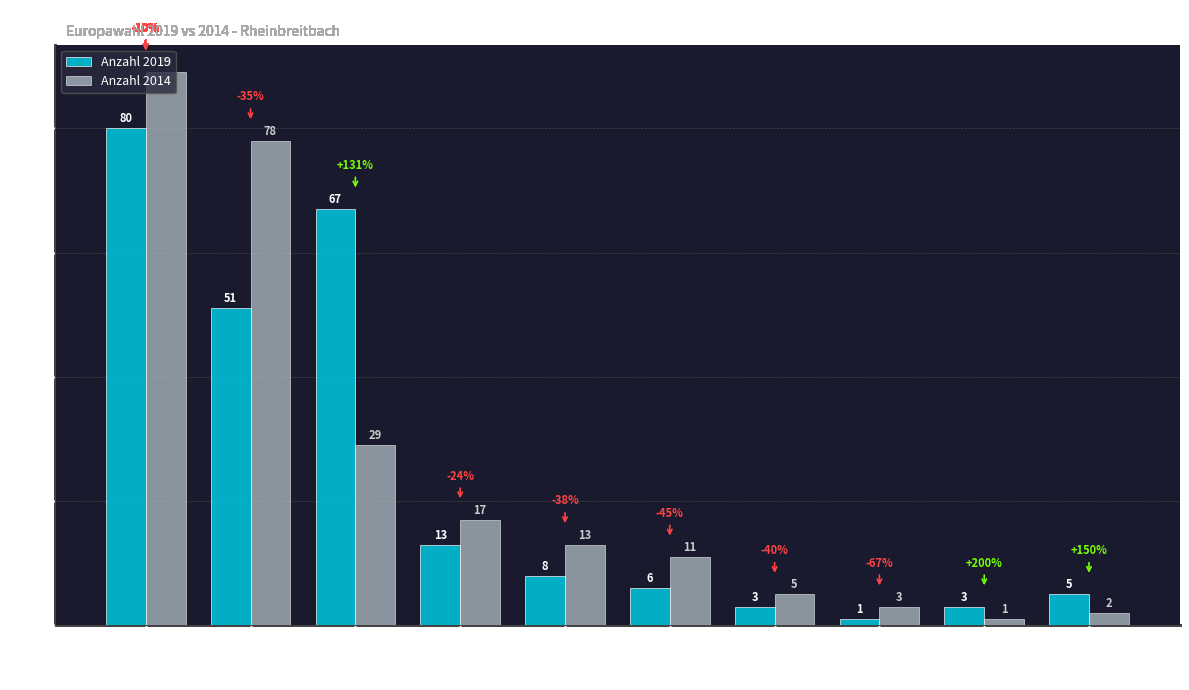

Is it true that Anzahl 2019 equals 6 at DIE LINKE?

True